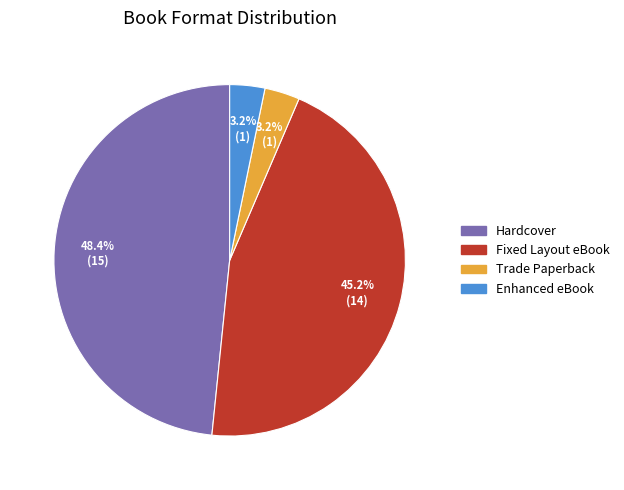

Is it true that Hardcover is 42% of the pie?

False